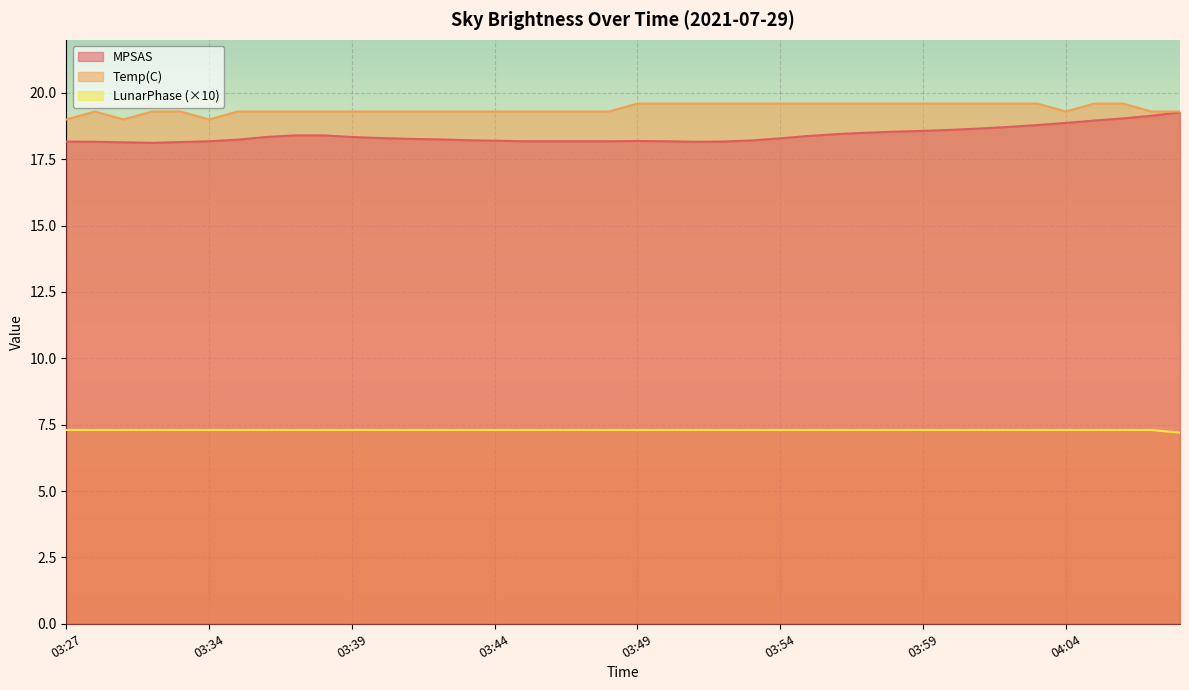

Which category has the lowest value across all series?

04:08